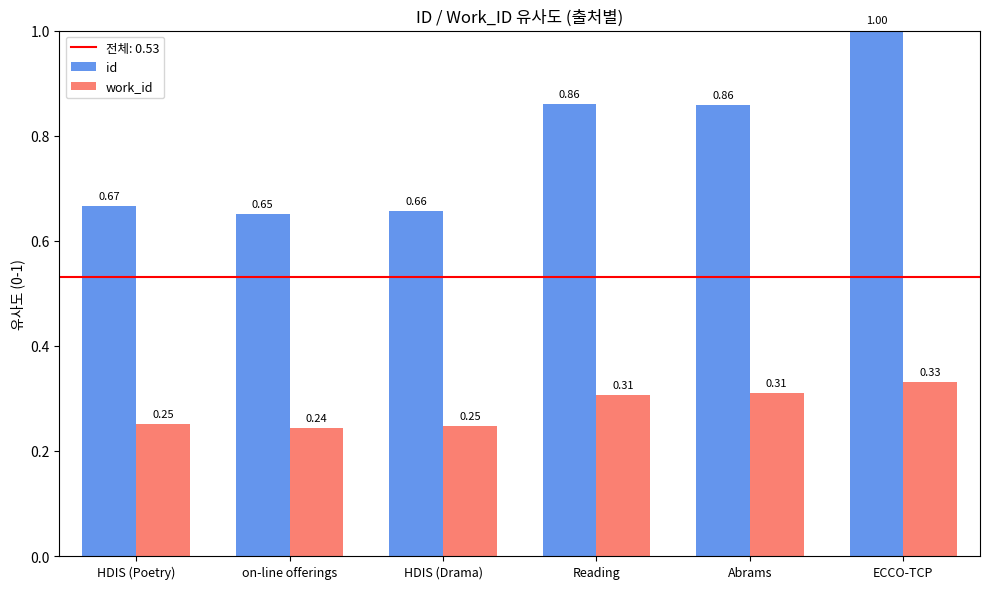

Does the chart contain any negative values?

No